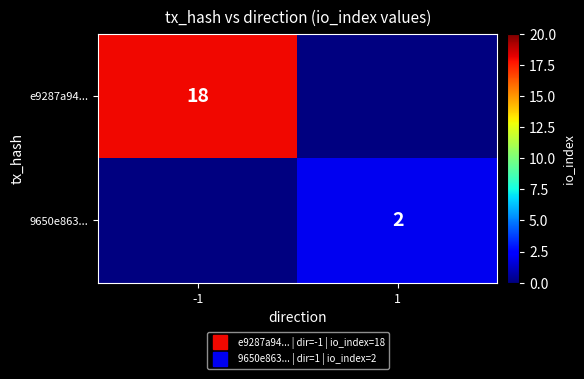

At which label does 9650e863... reach its minimum?

-1